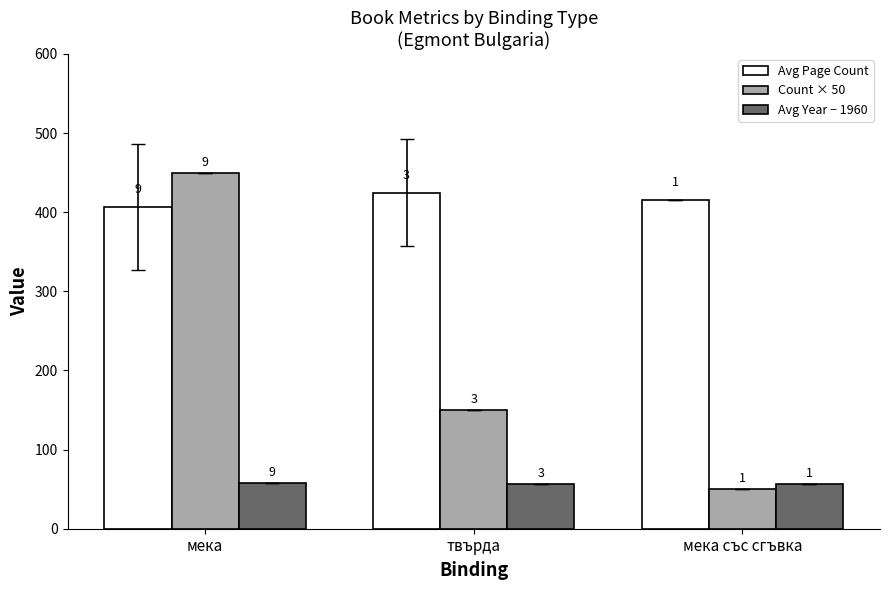

How many bars are there in each group?

3